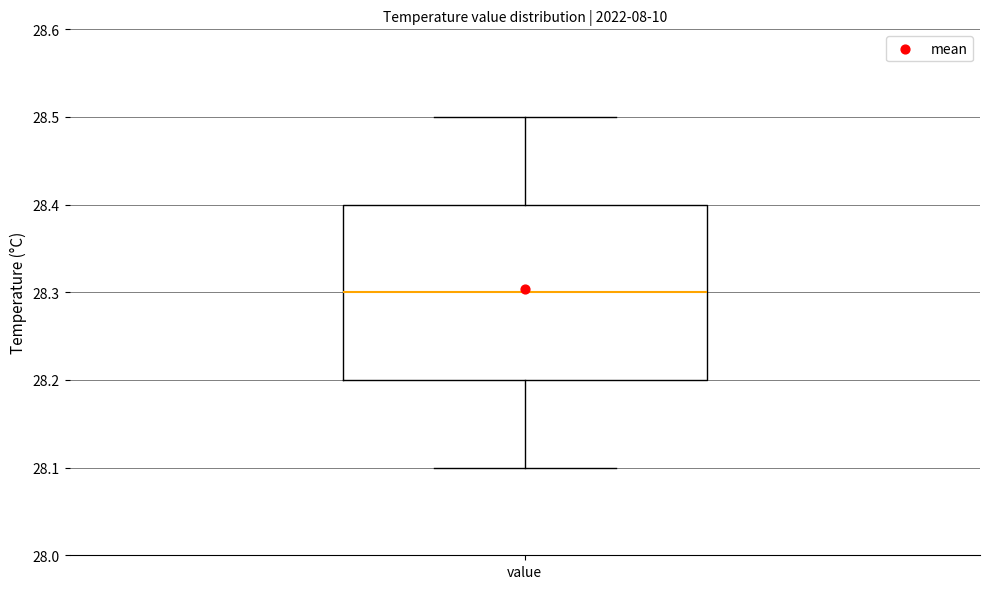

Where is the upper edge of the box for value on the y-axis? The values are not printed on the chart, so give them approximately, as read against the axis.

28.4